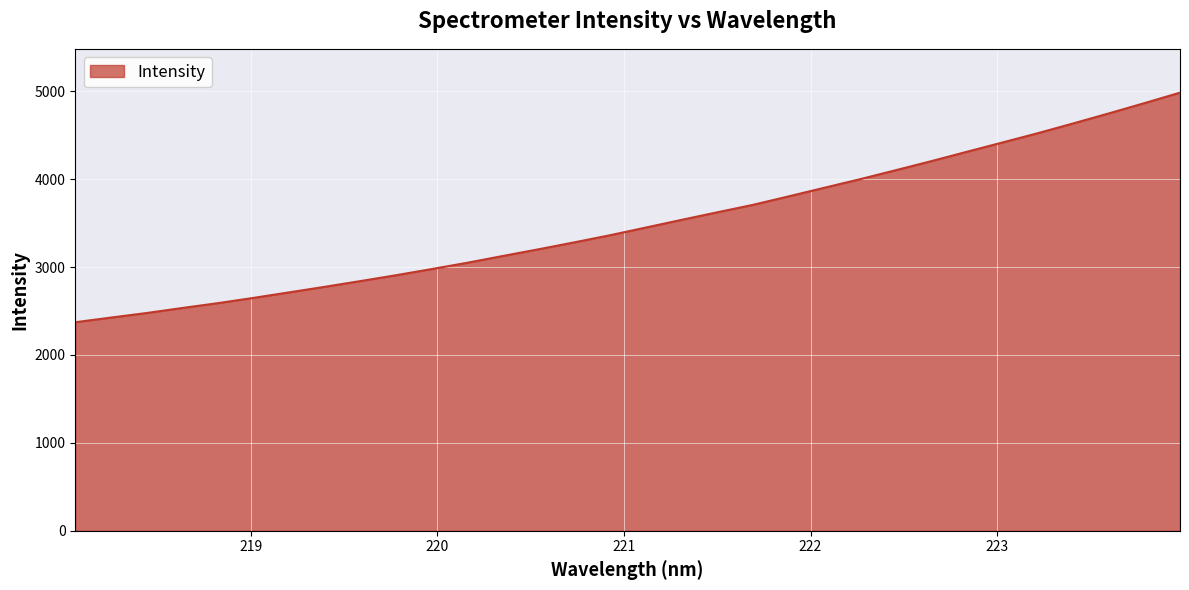

What is the smallest value displayed?

2372.2